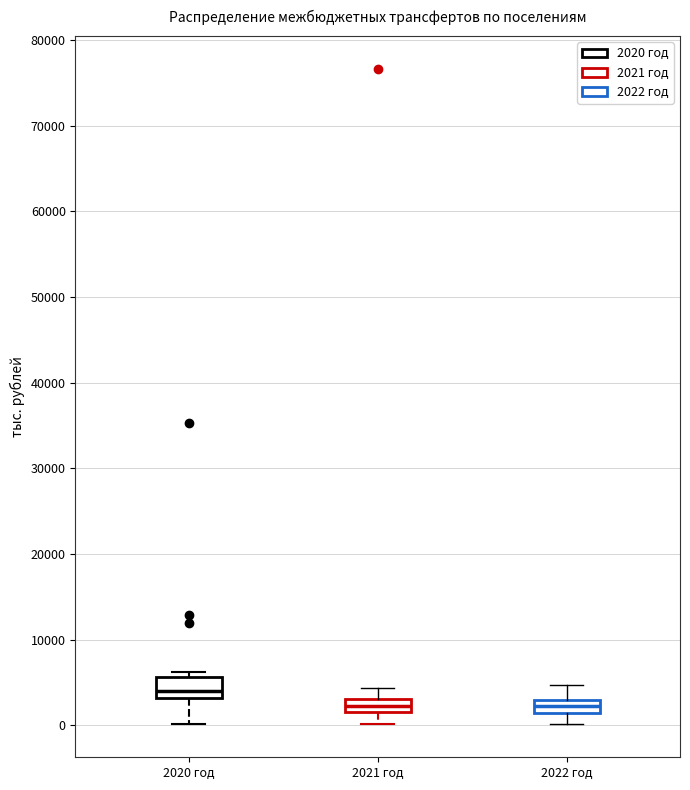

Where does the upper whisker of the box for 2022 год end on the y-axis? The values are not printed on the chart, so give them approximately, as read against the axis.

5000